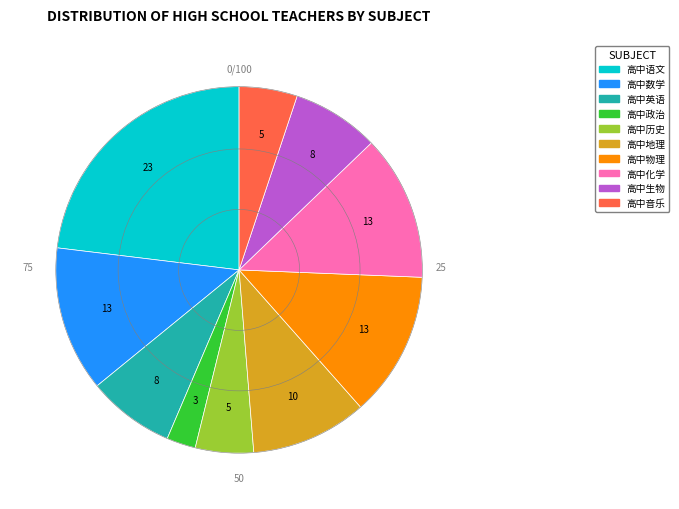

Is there any slice that represents more than half of the pie?

No